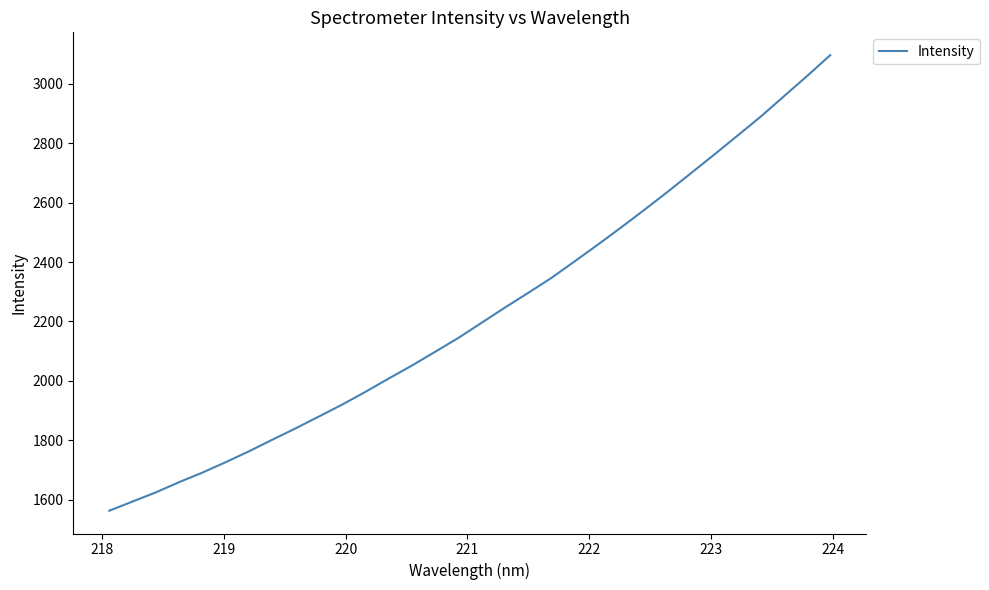

How many lines are shown in the chart?

1